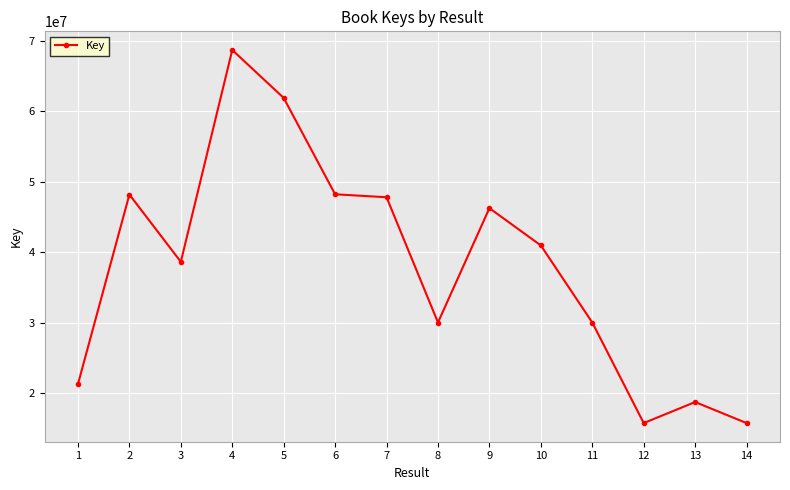

What is the smallest value displayed?

15791723